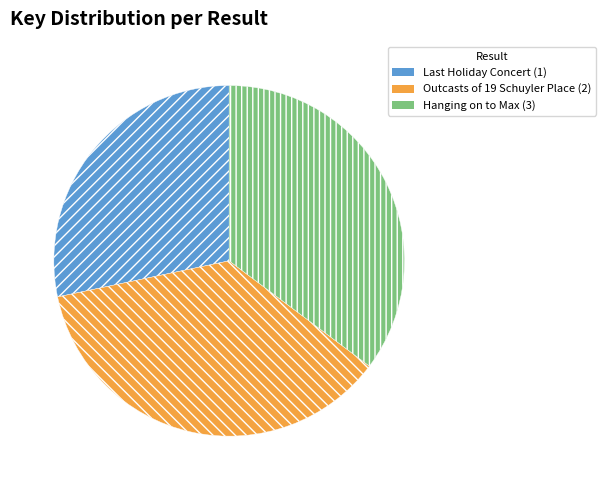

Combined, do Hanging on to Max (3) and Outcasts of 19 Schuyler Place (2) account for over 50%?

Yes